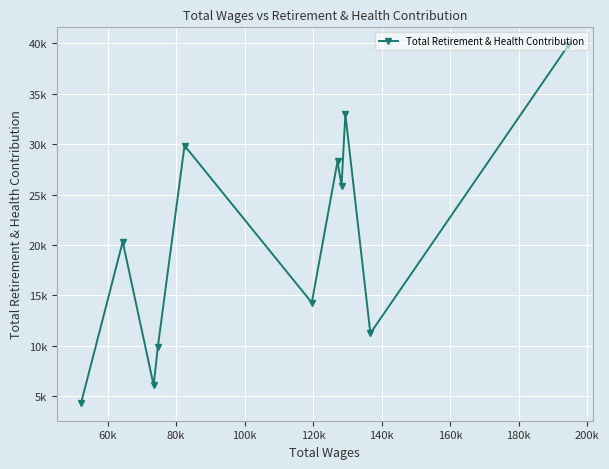

What position from the left is 60k?

2